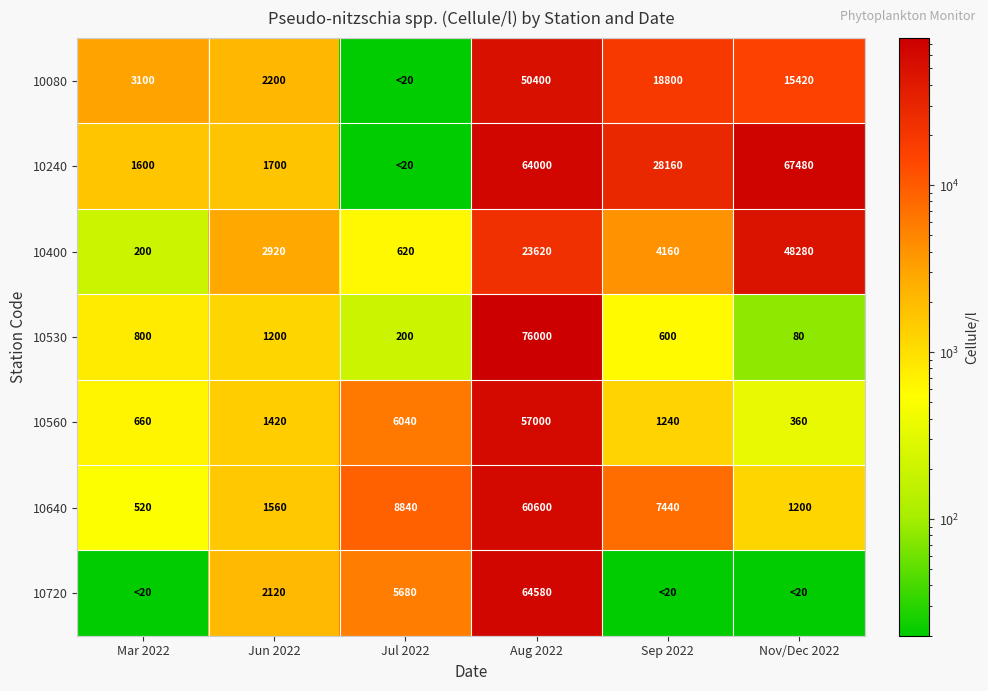

Where is 10530 nearest to the value 38040?

Jun 2022